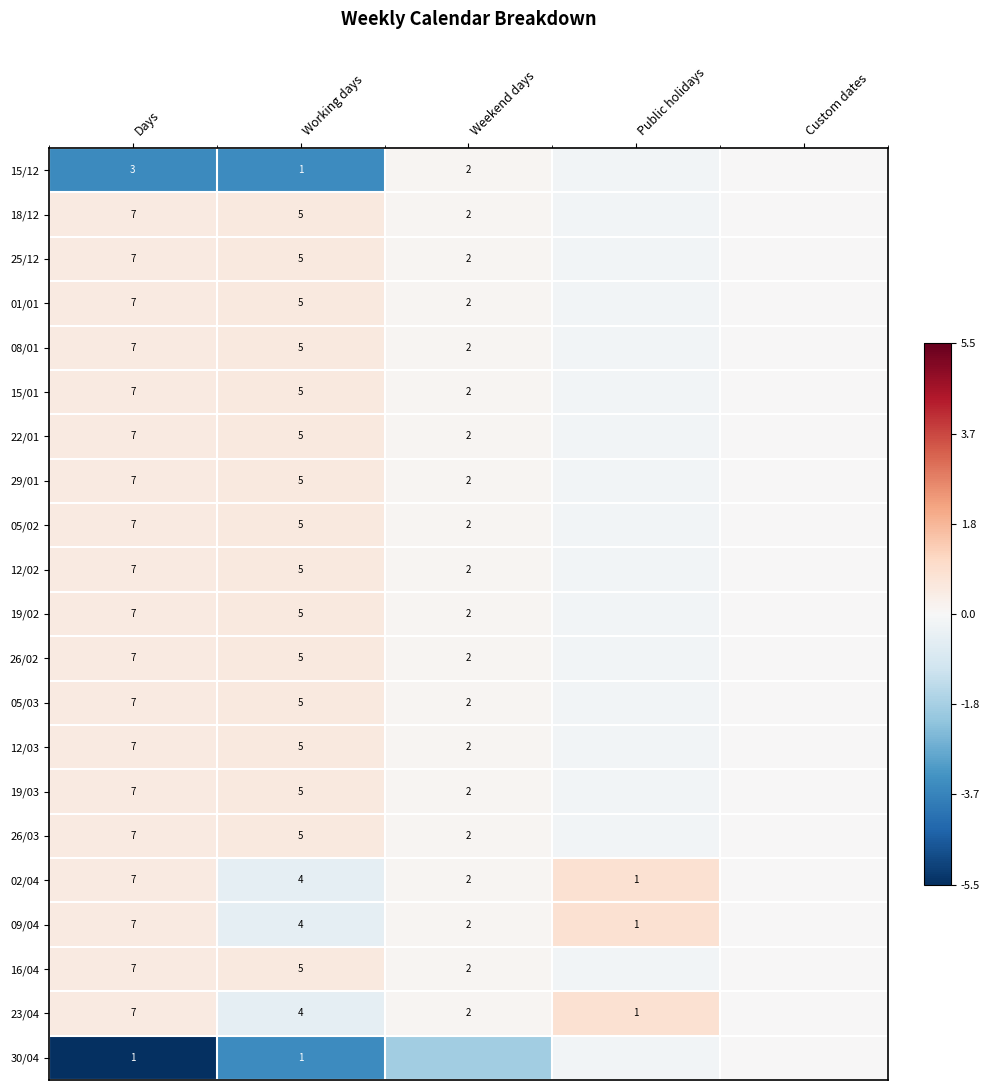

Count the number of data series in this chart.

21